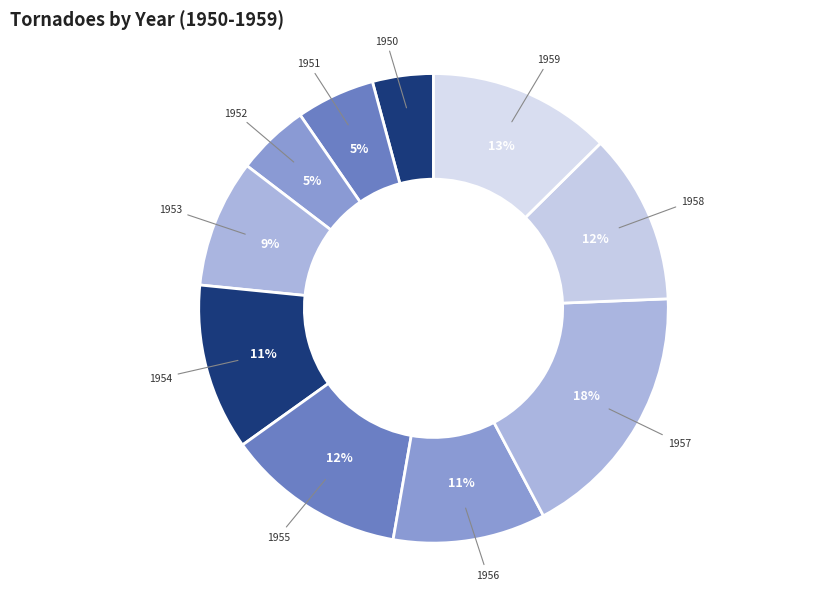

To the nearest percent, what is the combined percentage of 1958 and 1952?

17%